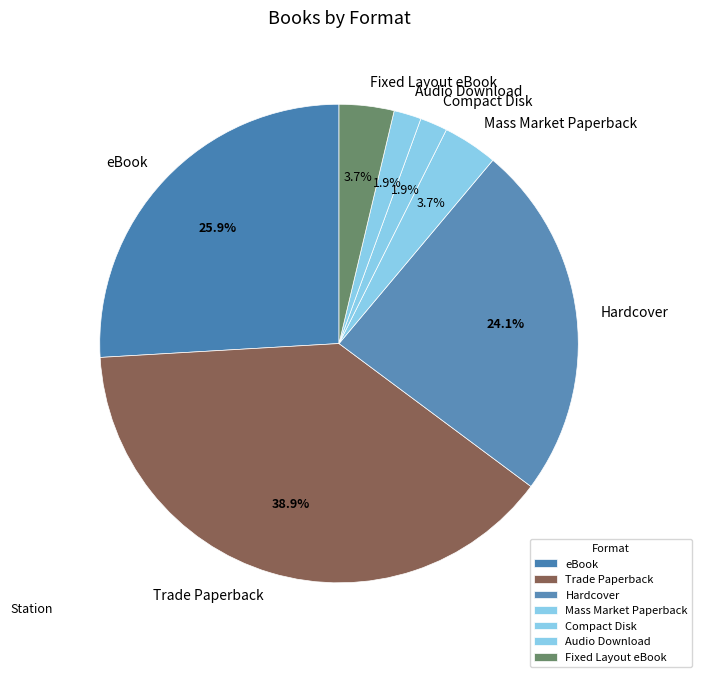

What is the ratio of the value at Fixed Layout eBook to the value at eBook?

0.1